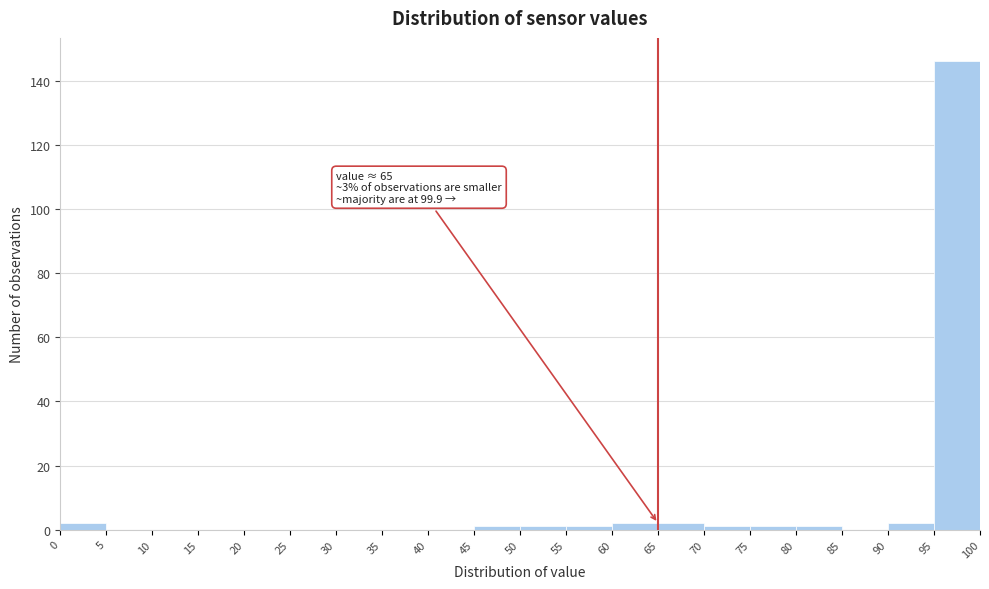

Over which range of the x-axis is the bar tallest?

95 to 100